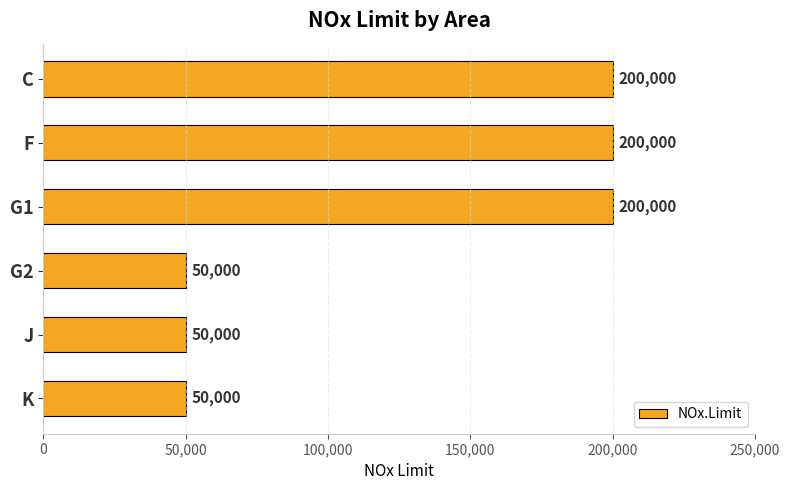

Is it true that the value at C is 131217?

False